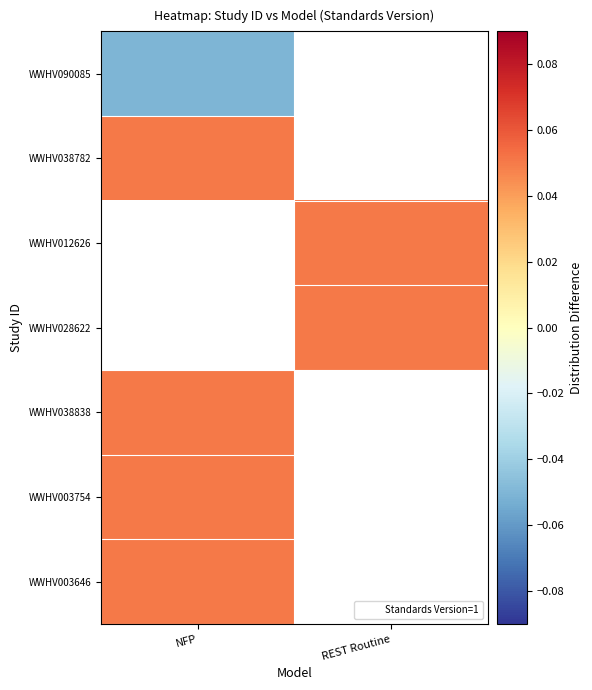

What is the spread (max minus min) of values at NFP?

0.1